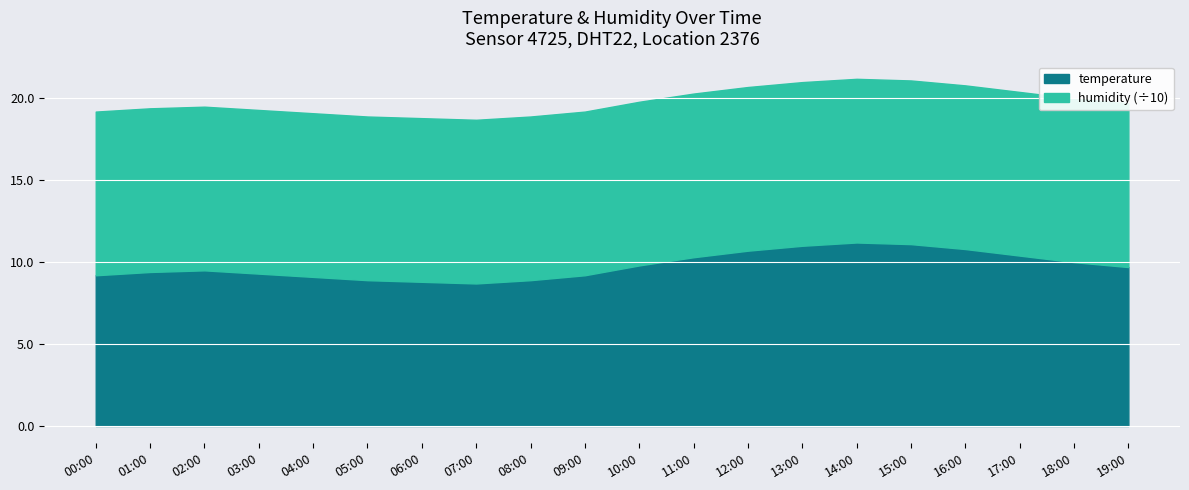

Where does the data first go above 19?

00:00